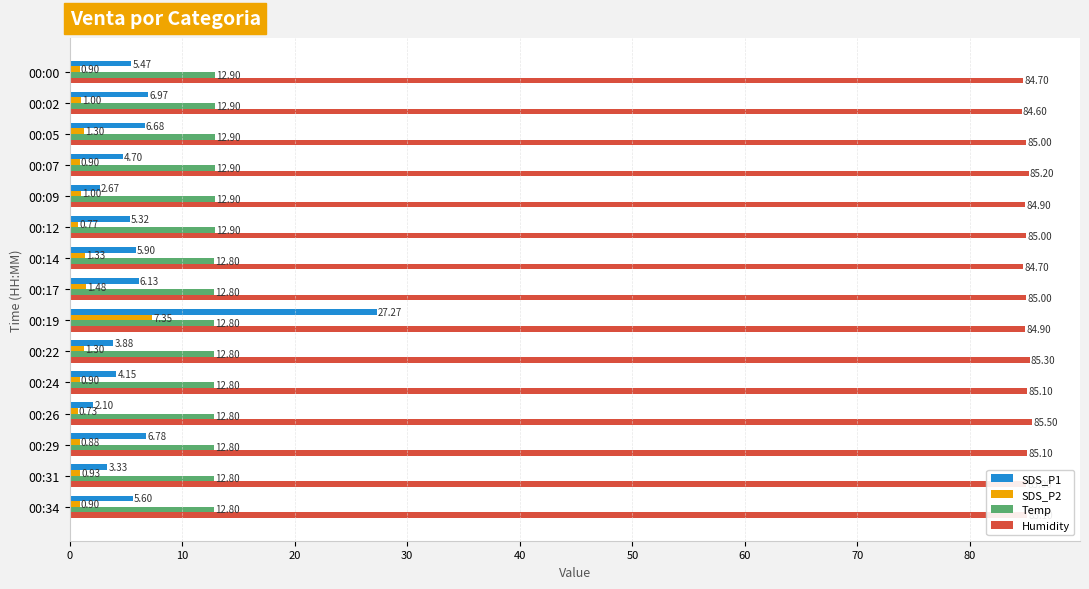

Which series has the largest total across all categories?

Humidity